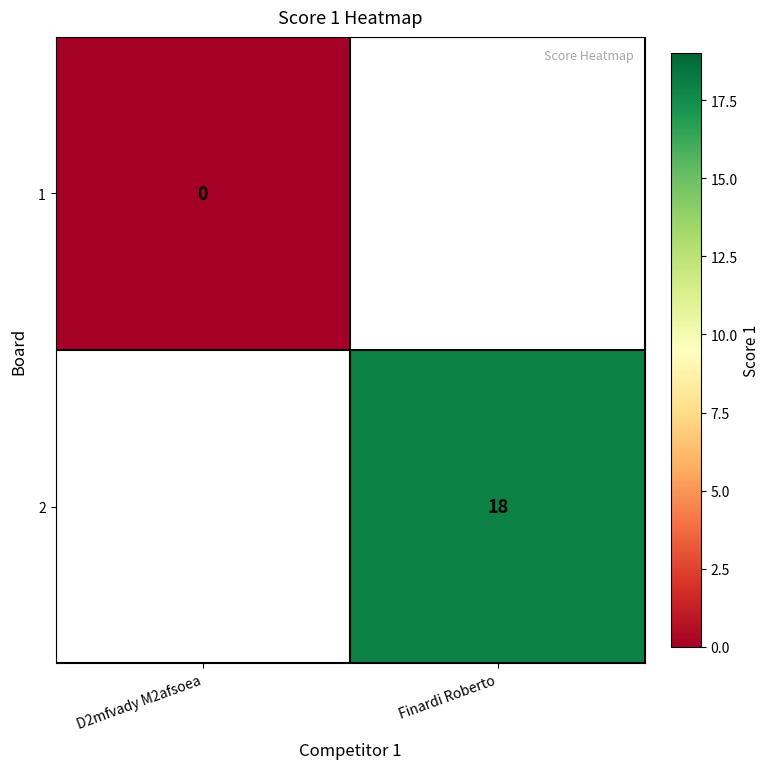

The 2 series shows 31 at Finardi Roberto. True or false?

False